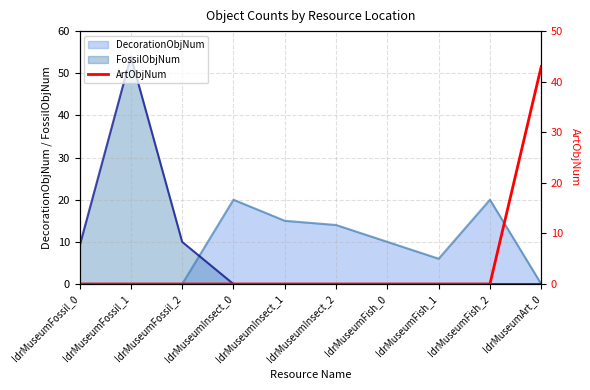

True or false: the data shows -16 at IdrMuseumFossil_0.

False